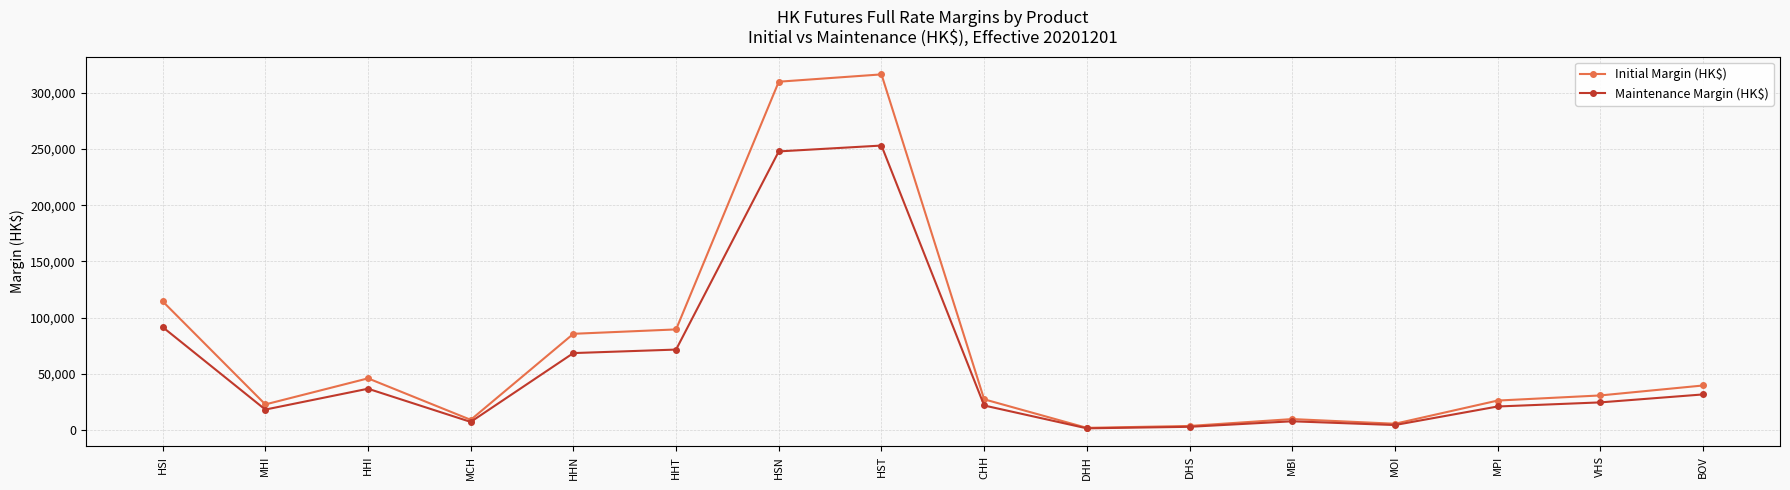

Does the chart display data point markers on the line(s)?

Yes